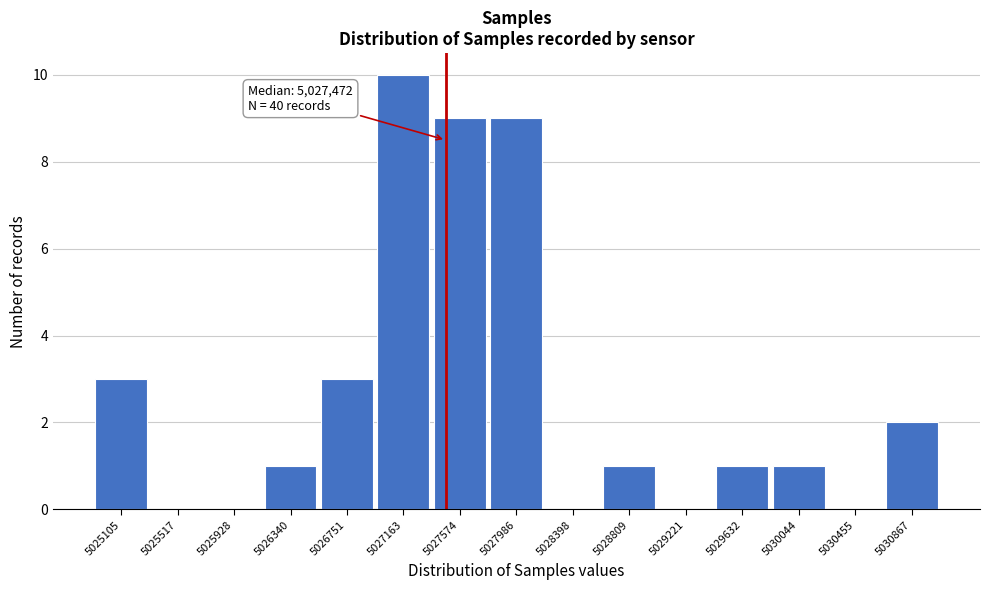

Which range on the x-axis has the tallest bar?

5026950 to 5027350